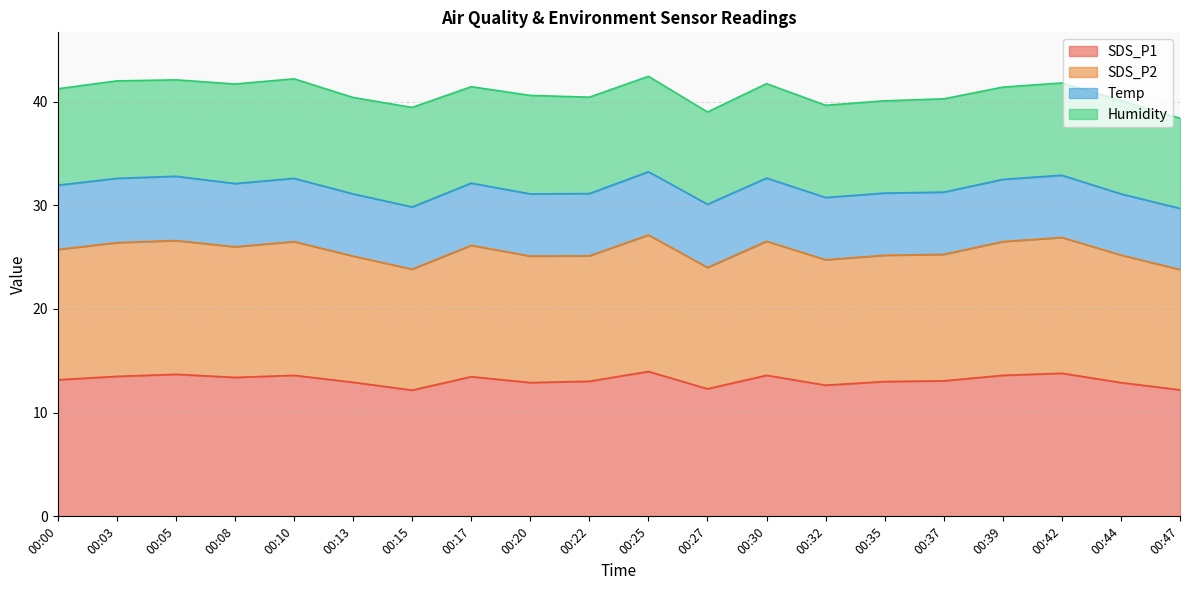

What is the minimum value for SDS_P1?

12.2